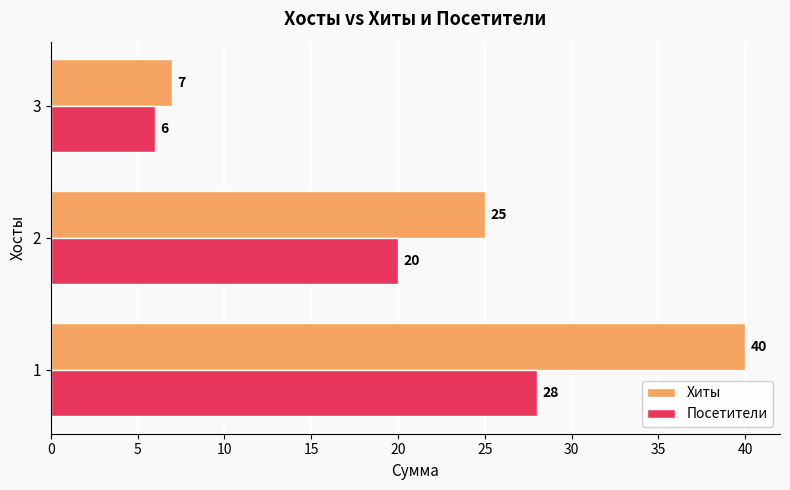

What is the average value of the Посетители series?

18